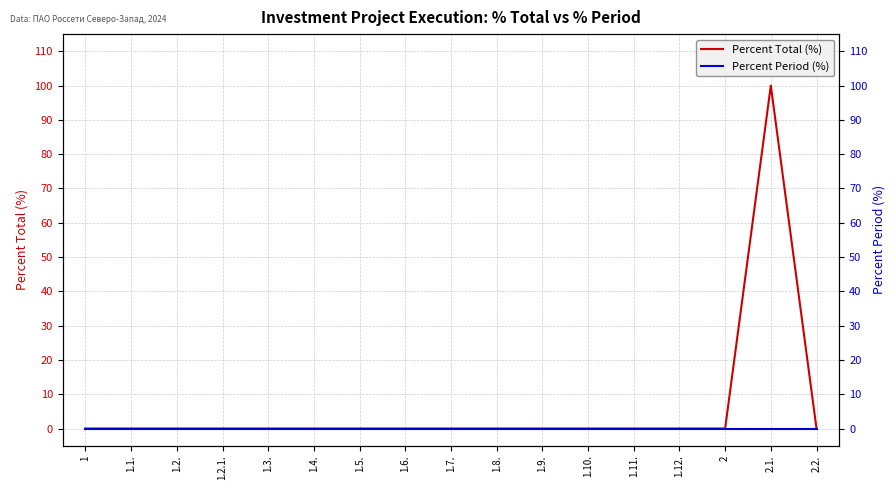

Rank the series by their maximum value, from lowest to highest.

Percent Period (%), Percent Total (%)